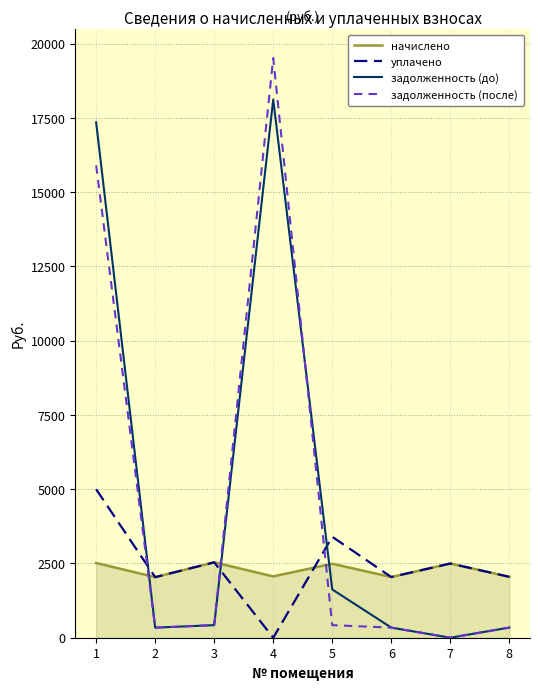

The задолженность (после) series shows 0.0 at 7. True or false?

True